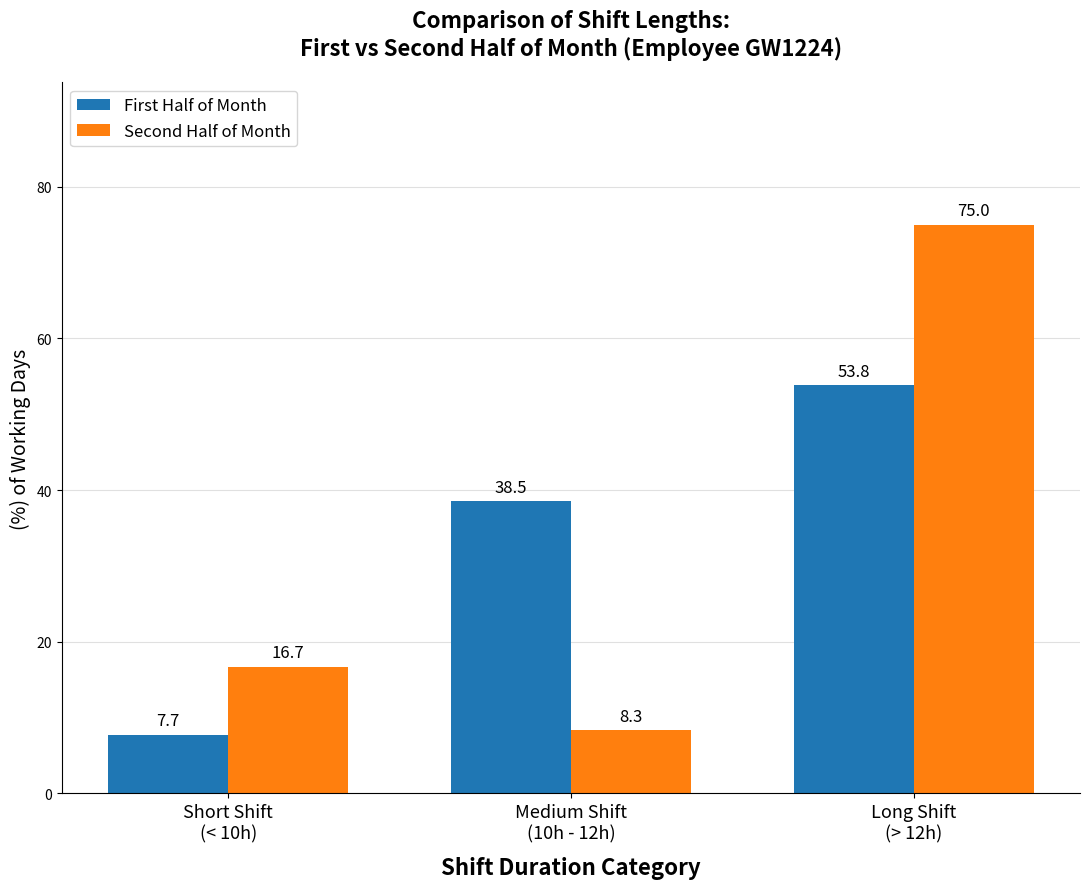

What is the maximum value shown in the chart?

75.0